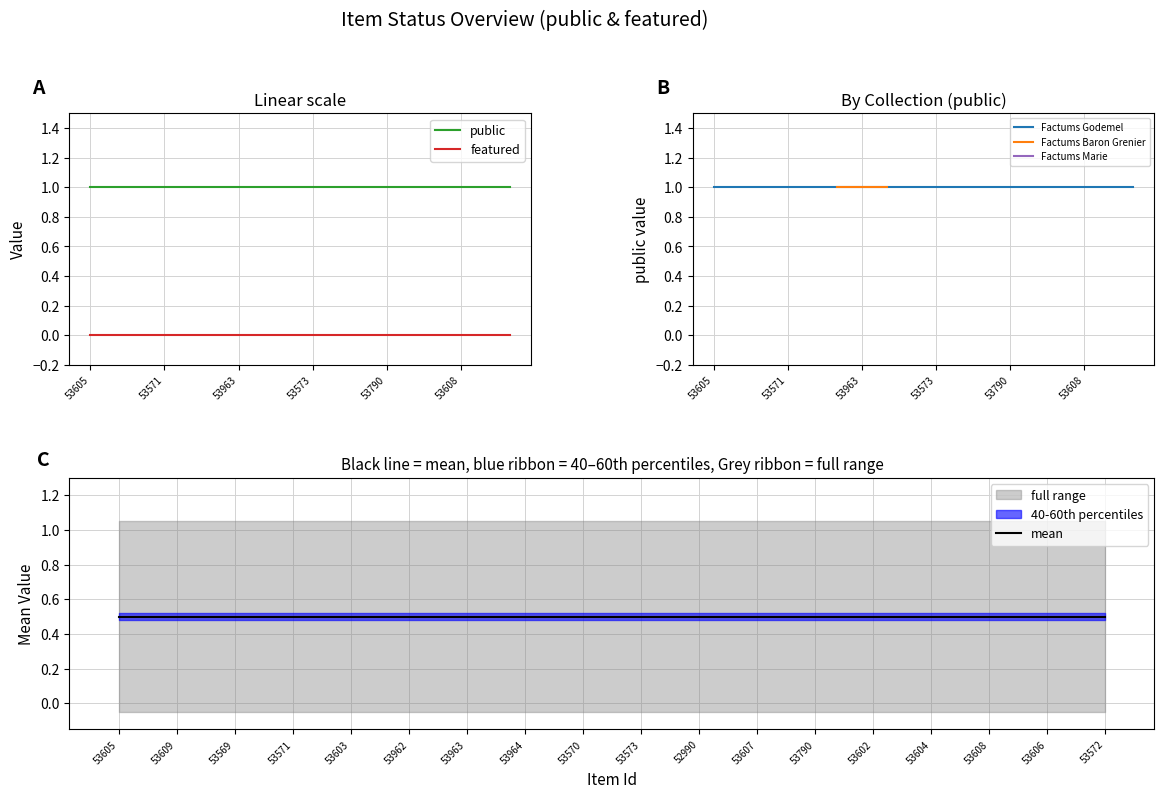

Which has a higher value, 53963 or 53608?

53963